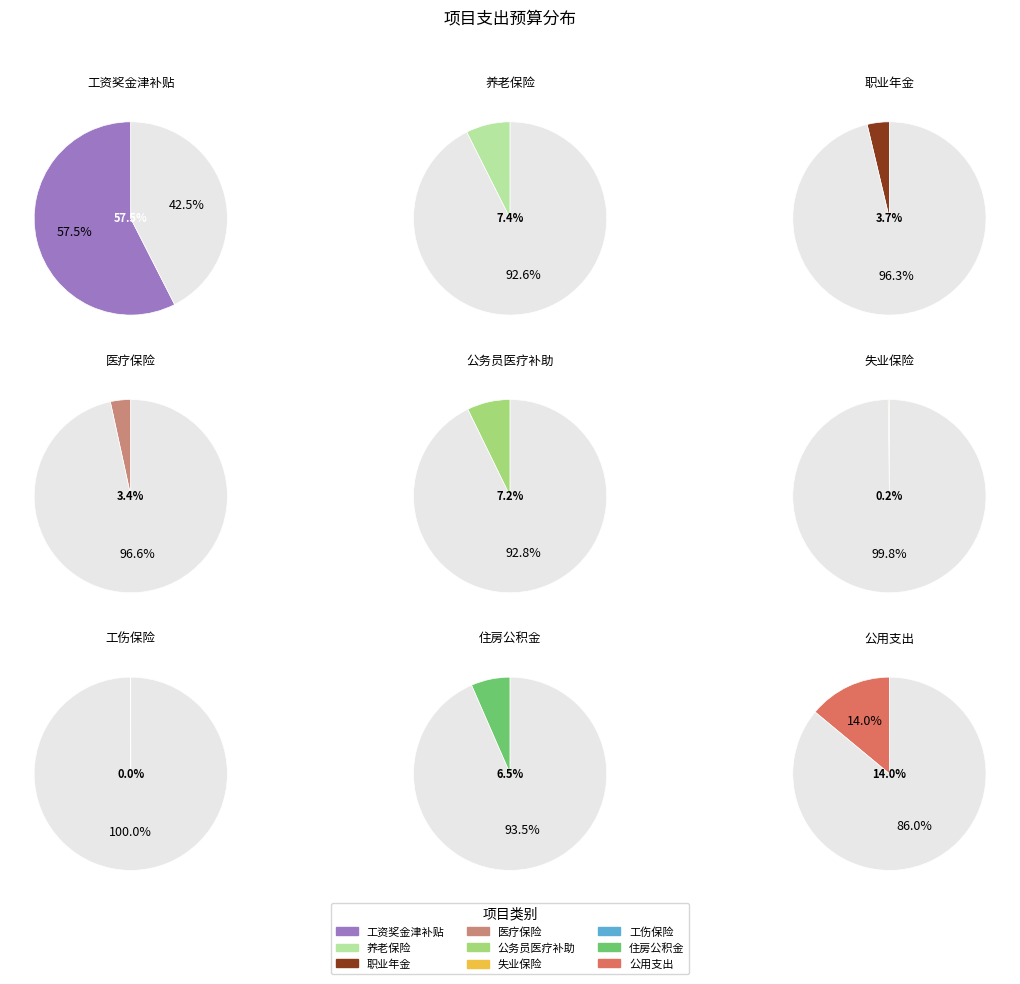

What is the ratio of the value at 公务员医疗补助 to the value at 医疗保险?

2.1